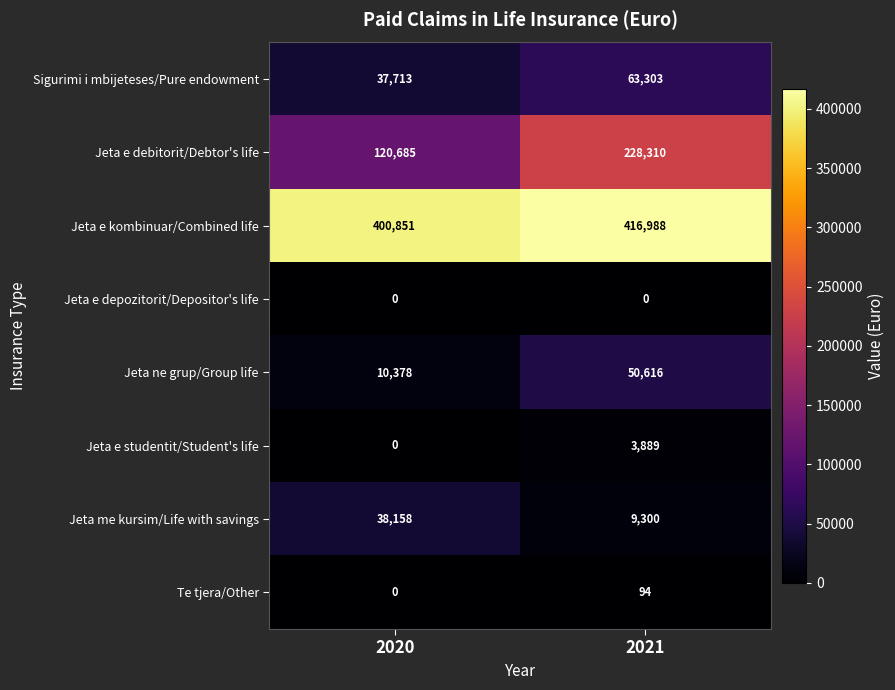

Which category has the highest value across all series?

2021